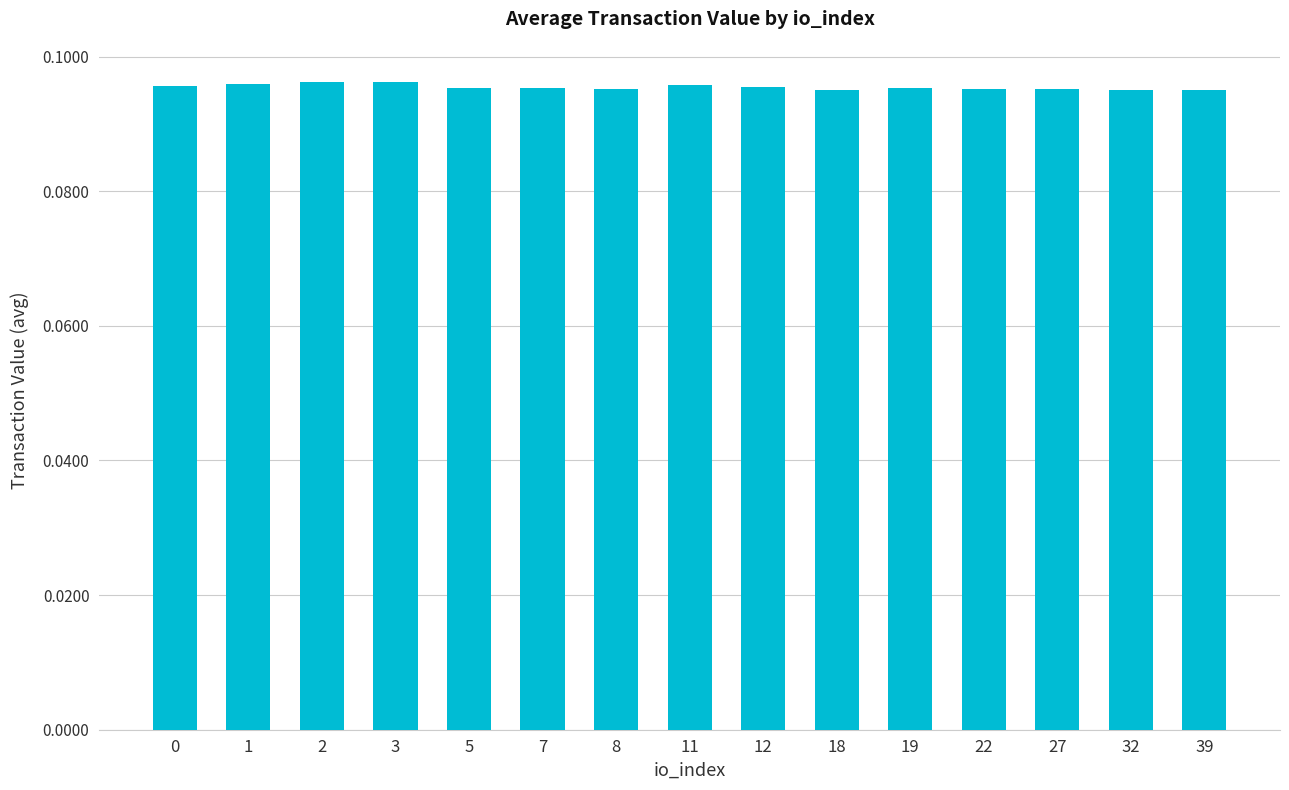

Count the values in the range 0 to 1.

15